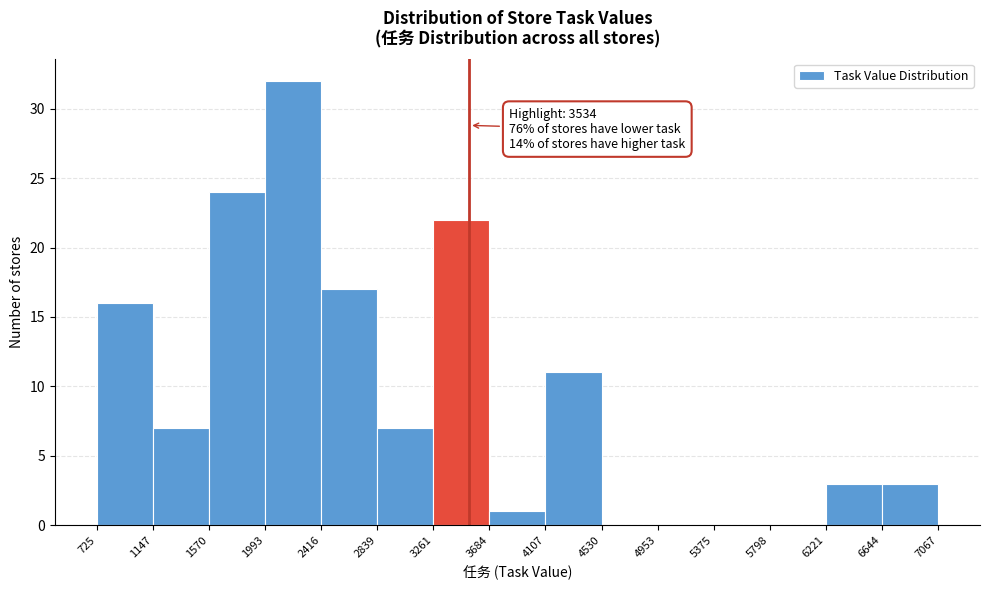

Which range on the x-axis has the tallest bar?

1993 to 2416